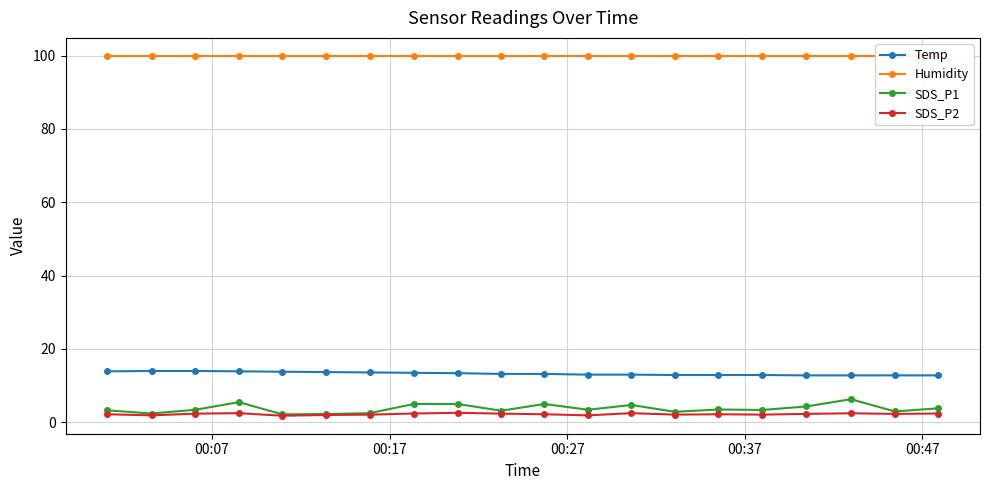

What is the value of the SDS_P1 point at the 15th from the left?

3.5